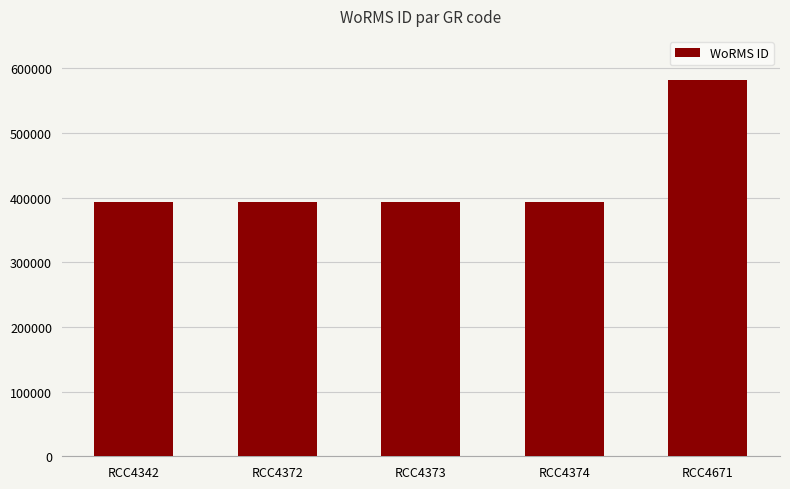

The value at RCC4373 is 218265. True or false?

False